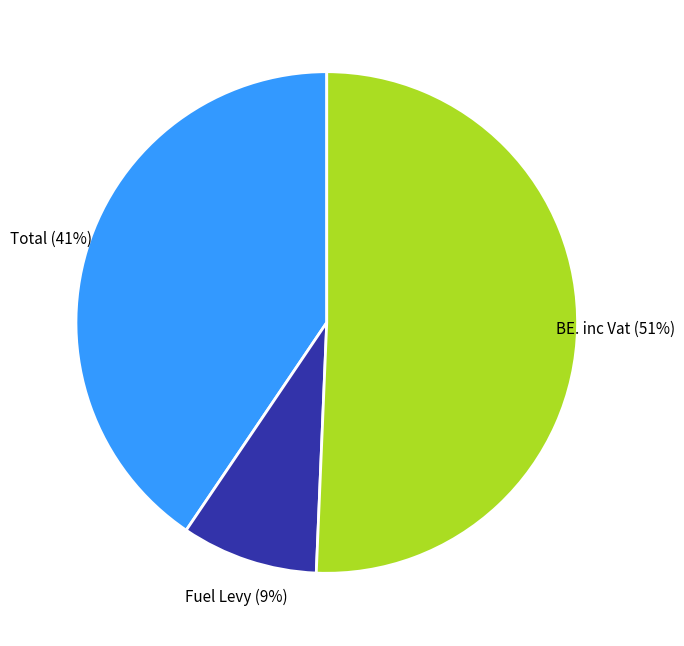

What percentage is the Fuel Levy slice, to the nearest percent?

9%